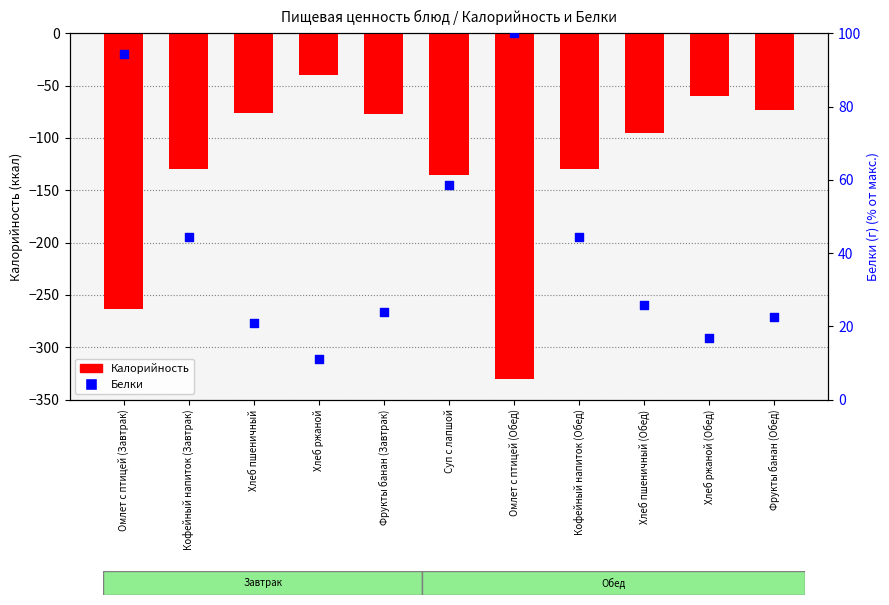

Which series reaches the maximum Y coordinate?

Белки